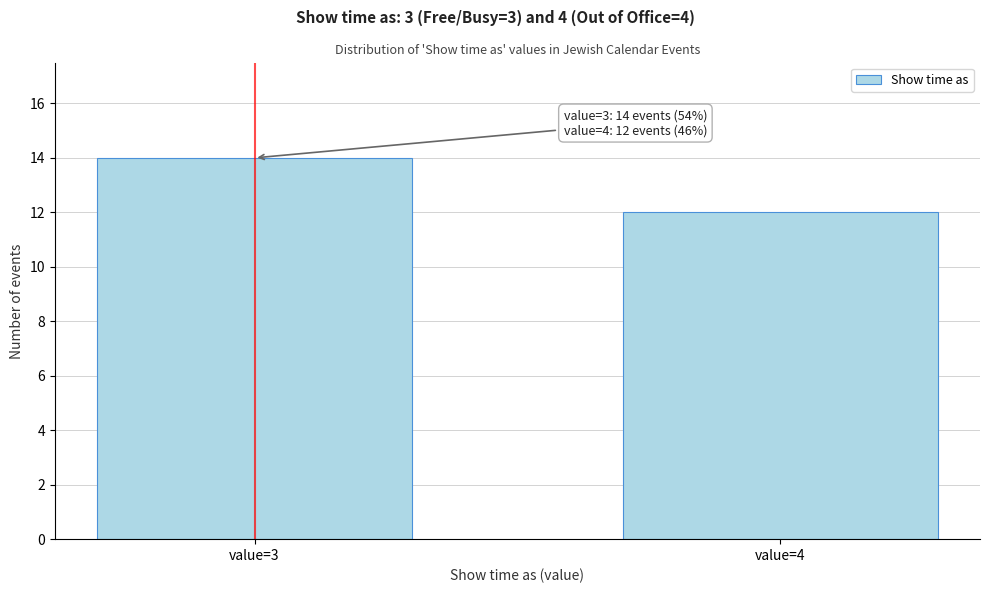

Reading right to left, list all the values displayed in this chart.

12	14